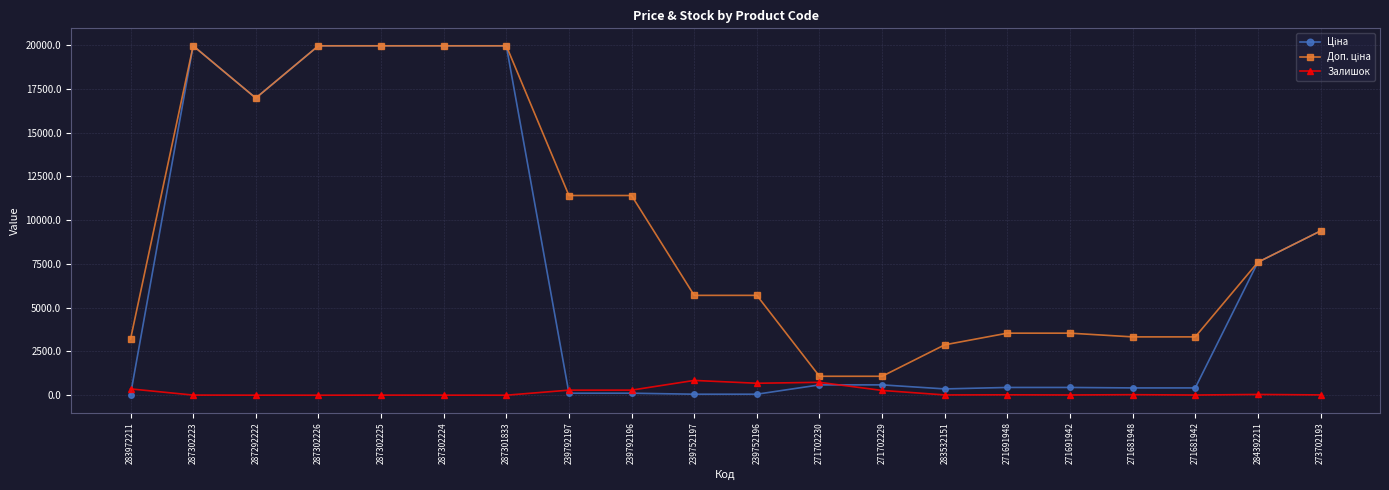

What is the label of the 11th point from the right?

239752197